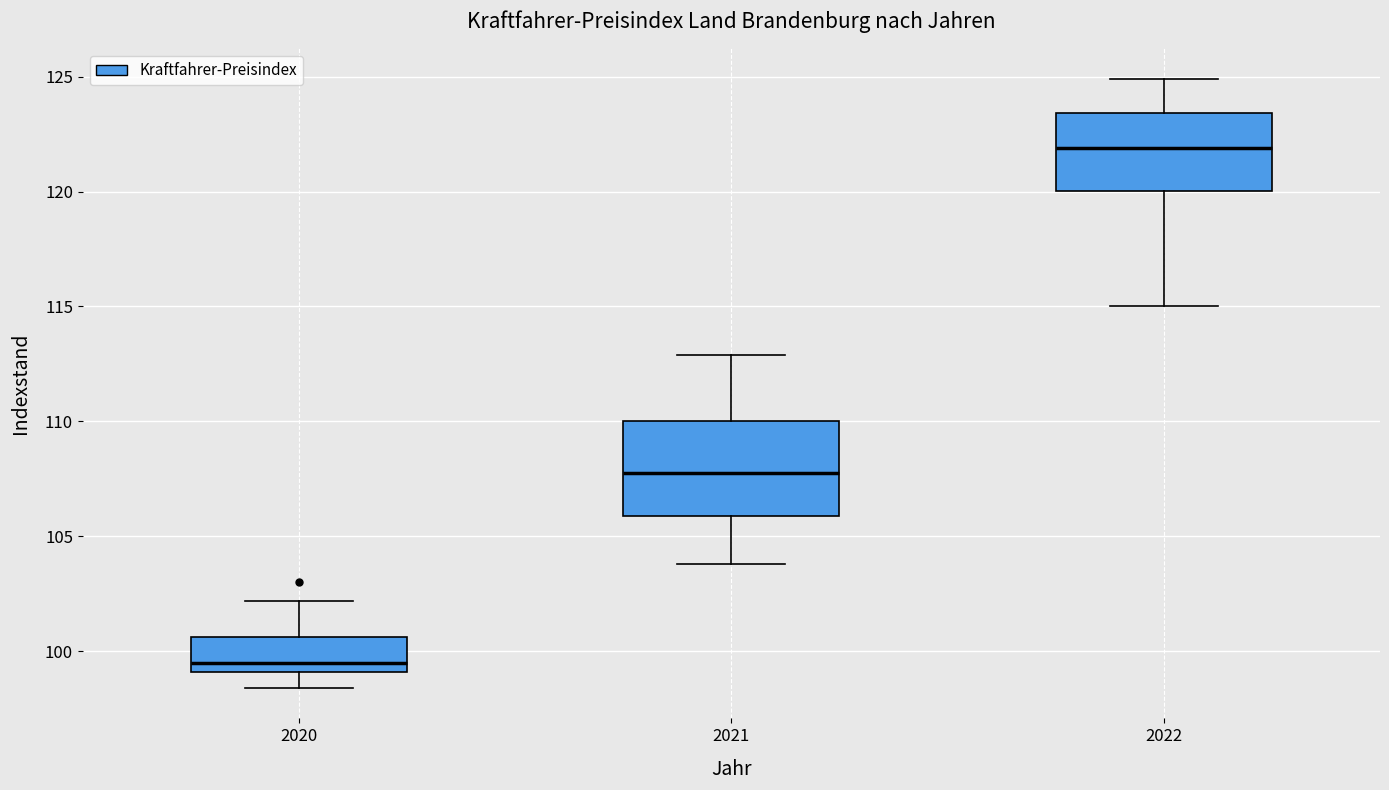

Reading left to right, transcribe this box plot: for each box, give where its median line is, the range the box spans, and where its two whiskers end, as read against the y-axis. The values are not printed on the chart, so give them approximately, as read against the axis.

2020: median 99.5, box 99.0 to 100.5, whiskers 98.5 to 102.0
2021: median 108.0, box 106.0 to 110.0, whiskers 104.0 to 113.0
2022: median 122.0, box 120.0 to 123.5, whiskers 115.0 to 125.0